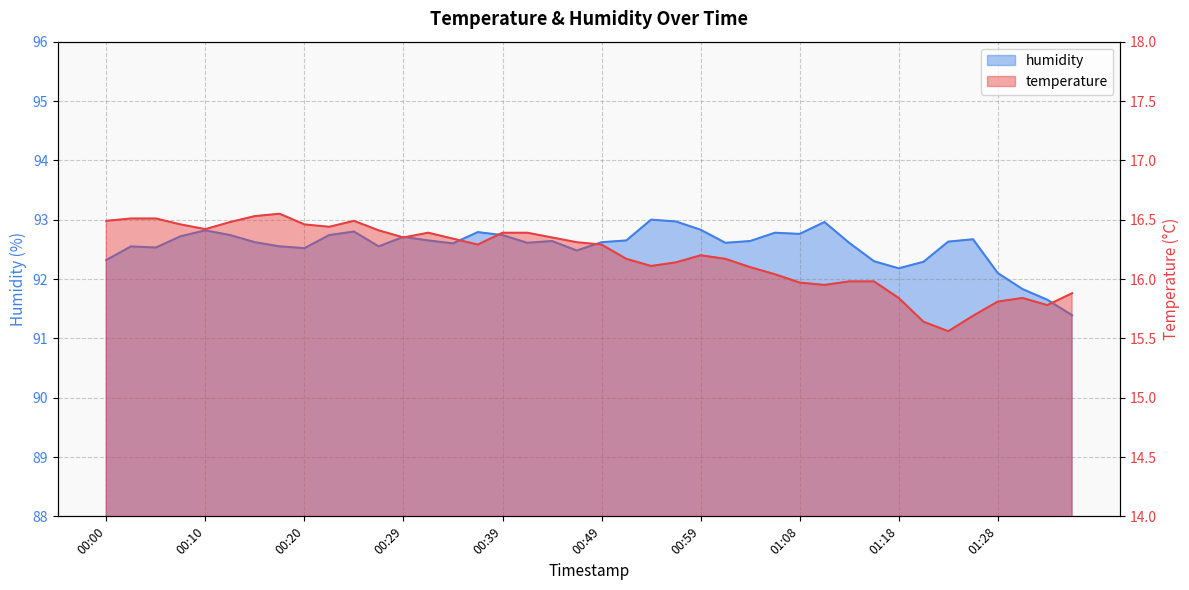

Reading right to left, extract all data points from this chart.

temperature: 01:35=15.9	01:33=15.8	01:30=15.8	01:28=15.8	01:26=15.7	01:23=15.6	01:21=15.6	01:18=15.8	01:16=16.0	01:13=16.0	01:11=15.9	01:08=16.0	01:06=16.0	01:03=16.1	01:01=16.2	00:59=16.2	00:56=16.1	00:54=16.1	00:51=16.2	00:49=16.3	00:46=16.3	00:44=16.4	00:42=16.4	00:39=16.4	00:37=16.3	00:34=16.3	00:32=16.4	00:29=16.4	00:27=16.4	00:24=16.5	00:22=16.4	00:20=16.5	00:17=16.6	00:15=16.5	00:12=16.5	00:10=16.4	00:07=16.5	00:05=16.5	00:02=16.5	00:00=16.5
humidity: 01:35=91.4	01:33=91.7	01:30=91.8	01:28=92.1	01:26=92.7	01:23=92.6	01:21=92.3	01:18=92.2	01:16=92.3	01:13=92.6	01:11=93.0	01:08=92.8	01:06=92.8	01:03=92.6	01:01=92.6	00:59=92.8	00:56=93.0	00:54=93.0	00:51=92.7	00:49=92.6	00:46=92.5	00:44=92.6	00:42=92.6	00:39=92.7	00:37=92.8	00:34=92.6	00:32=92.7	00:29=92.7	00:27=92.5	00:24=92.8	00:22=92.7	00:20=92.5	00:17=92.5	00:15=92.6	00:12=92.7	00:10=92.8	00:07=92.7	00:05=92.5	00:02=92.5	00:00=92.3